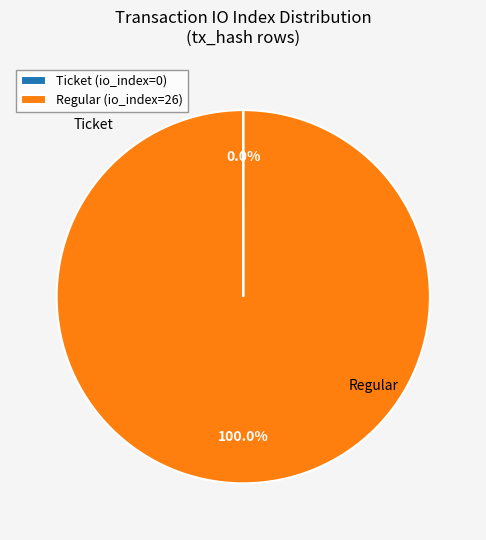

Which category has the biggest portion of the pie?

Regular (io_index=26)